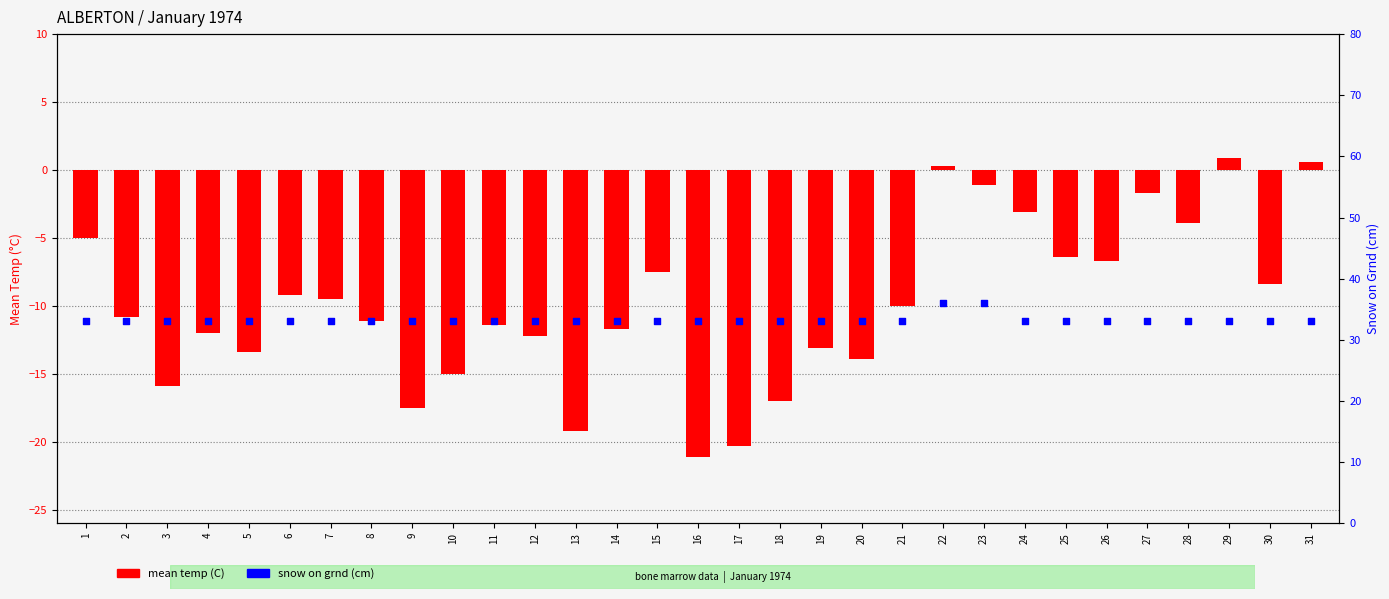

What are all the series names shown in the legend?

mean temp (C), snow on grnd (cm)